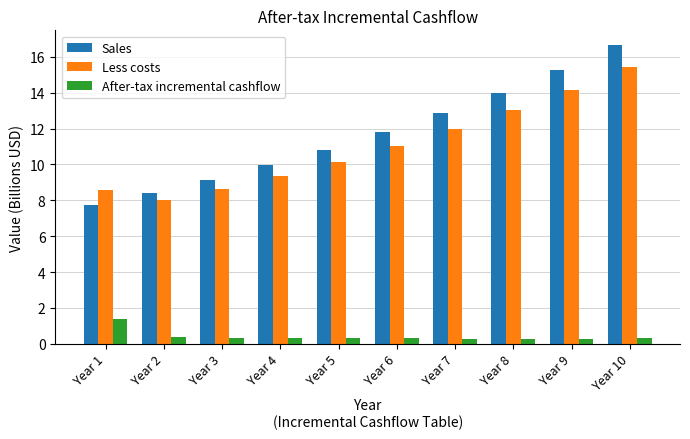

How many series are shown in this chart?

3